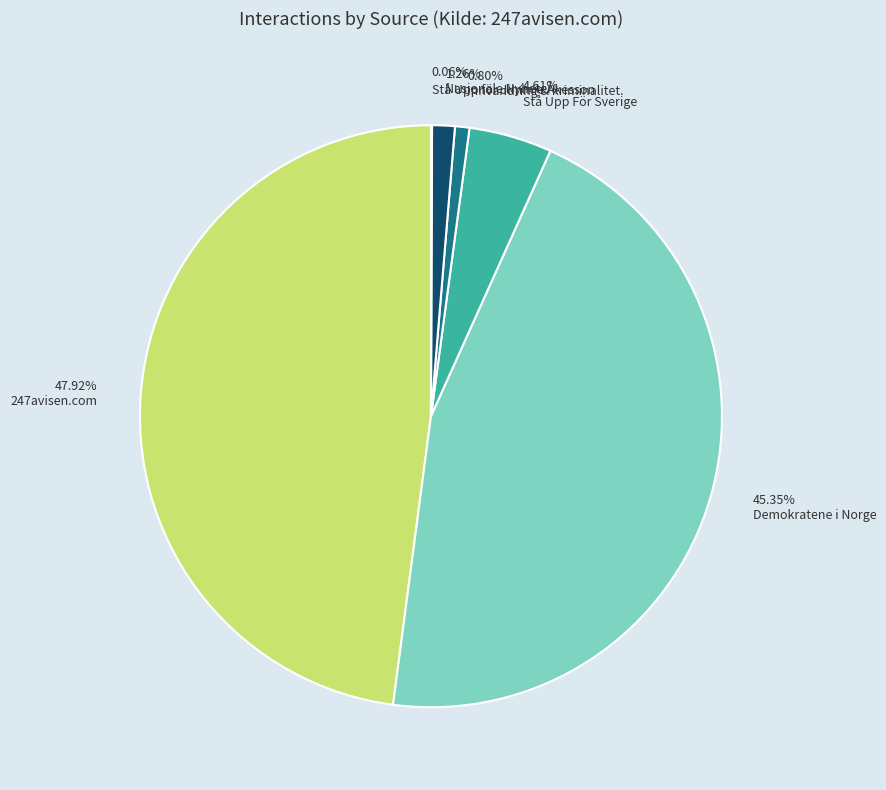

What percentage is the Stå Upp För Sverige slice, to the nearest percent?

5%